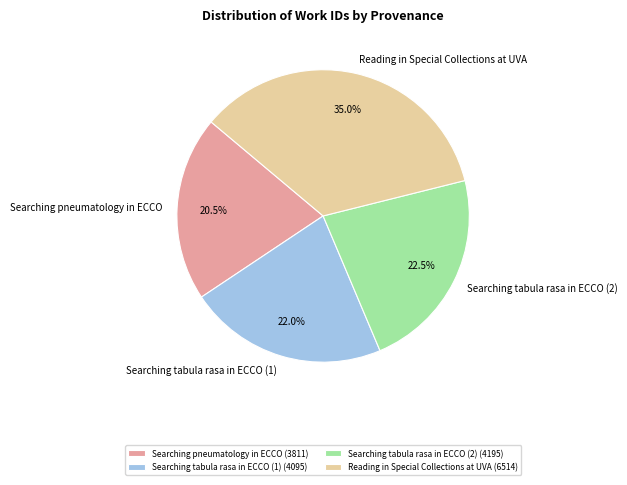

Rank the categories by value from lowest to highest.

Searching pneumatology in ECCO, Searching tabula rasa in ECCO (1), Searching tabula rasa in ECCO (2), Reading in Special Collections at UVA